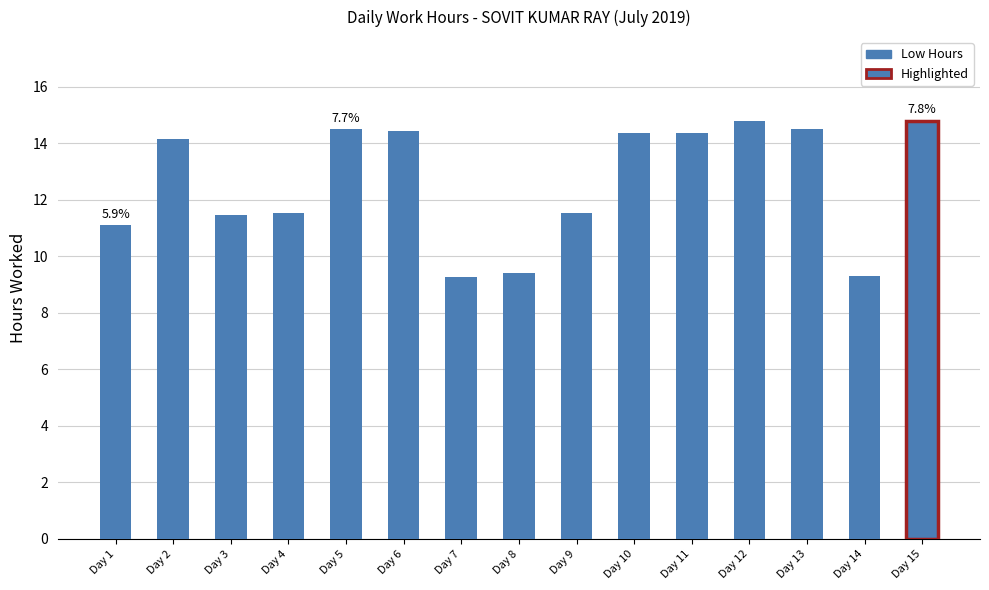

Reading right to left, list all the values displayed in this chart.

Day 15=14.8	Day 14=9.3	Day 13=14.5	Day 12=14.8	Day 11=14.3	Day 10=14.3	Day 9=11.5	Day 8=9.4	Day 7=9.3	Day 6=14.4	Day 5=14.5	Day 4=11.5	Day 3=11.4	Day 2=14.2	Day 1=11.1